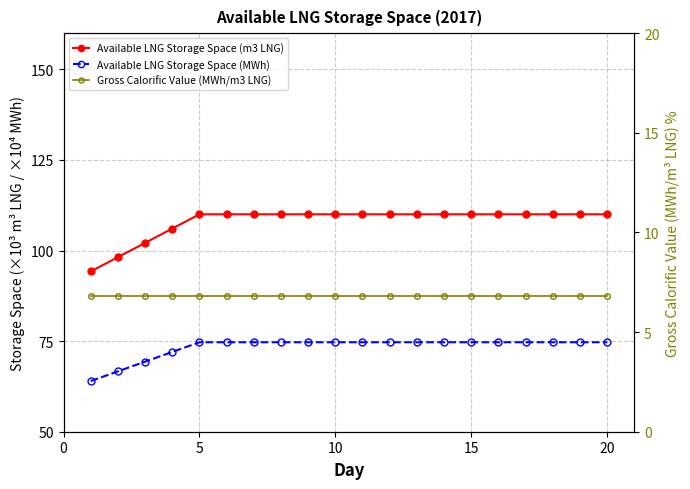

Is the value of Gross Calorific Value (MWh/m3 LNG) at 13 greater than the value of Available LNG Storage Space (MWh) at 16?

No